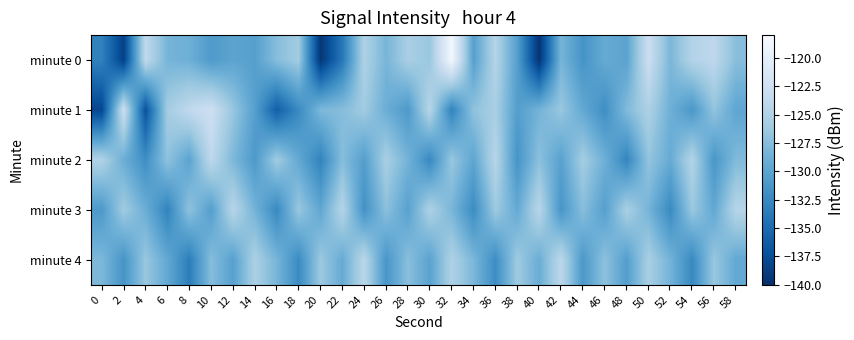

Reading left to right, extract all data points from this chart.

minute 0: 0=-133.1	2=-138.6	4=-123.9	6=-128.4	8=-128.8	10=-130.9	12=-130.0	14=-130.4	16=-127.5	18=-126.0	20=-139.4	22=-133.9	24=-125.1	26=-128.3	28=-125.5	30=-126.4	32=-118.6	34=-130.4	36=-124.7	38=-130.4	40=-139.6	42=-128.3	44=-131.5	46=-129.3	48=-130.1	50=-122.9	52=-128.1	54=-124.8	56=-124.0	58=-127.4
minute 1: 0=-138.0	2=-122.9	4=-137.1	6=-125.8	8=-123.8	10=-122.7	12=-126.5	14=-130.4	16=-136.0	18=-132.4	20=-128.0	22=-127.5	24=-126.0	26=-129.0	28=-131.0	30=-124.5	32=-133.0	34=-127.0	36=-125.5	38=-130.5	40=-128.5	42=-126.5	44=-129.5	46=-132.0	48=-127.8	50=-125.2	52=-128.8	54=-131.2	56=-126.8	58=-129.8
minute 2: 0=-125.0	2=-129.0	4=-132.0	6=-127.0	8=-130.0	10=-124.0	12=-128.0	14=-131.0	16=-126.0	18=-129.5	20=-133.0	22=-127.5	24=-130.5	26=-125.5	28=-128.5	30=-132.5	32=-126.5	34=-129.8	36=-124.5	38=-131.5	40=-127.2	42=-130.2	44=-125.8	46=-128.8	48=-132.8	50=-126.8	52=-129.3	54=-124.8	56=-131.3	58=-127.8
minute 3: 0=-131.0	2=-126.0	4=-129.0	6=-133.0	8=-127.0	10=-130.5	12=-124.5	14=-128.5	16=-132.5	18=-126.5	20=-129.7	22=-124.7	24=-131.7	26=-127.2	28=-130.2	30=-125.2	32=-128.2	34=-132.2	36=-126.2	38=-129.4	40=-124.4	42=-131.4	44=-127.4	46=-130.4	48=-125.4	50=-128.4	52=-132.4	54=-126.4	56=-129.6	58=-124.6
minute 4: 0=-128.0	2=-131.5	4=-126.5	6=-129.5	8=-133.5	10=-127.5	12=-130.3	14=-125.3	16=-128.3	18=-132.3	20=-126.3	22=-129.3	24=-124.3	26=-131.3	28=-127.3	30=-130.1	32=-125.1	34=-128.1	36=-132.1	38=-126.1	40=-129.1	42=-124.1	44=-131.1	46=-127.1	48=-130.5	50=-125.5	52=-128.5	54=-132.5	56=-126.5	58=-129.5